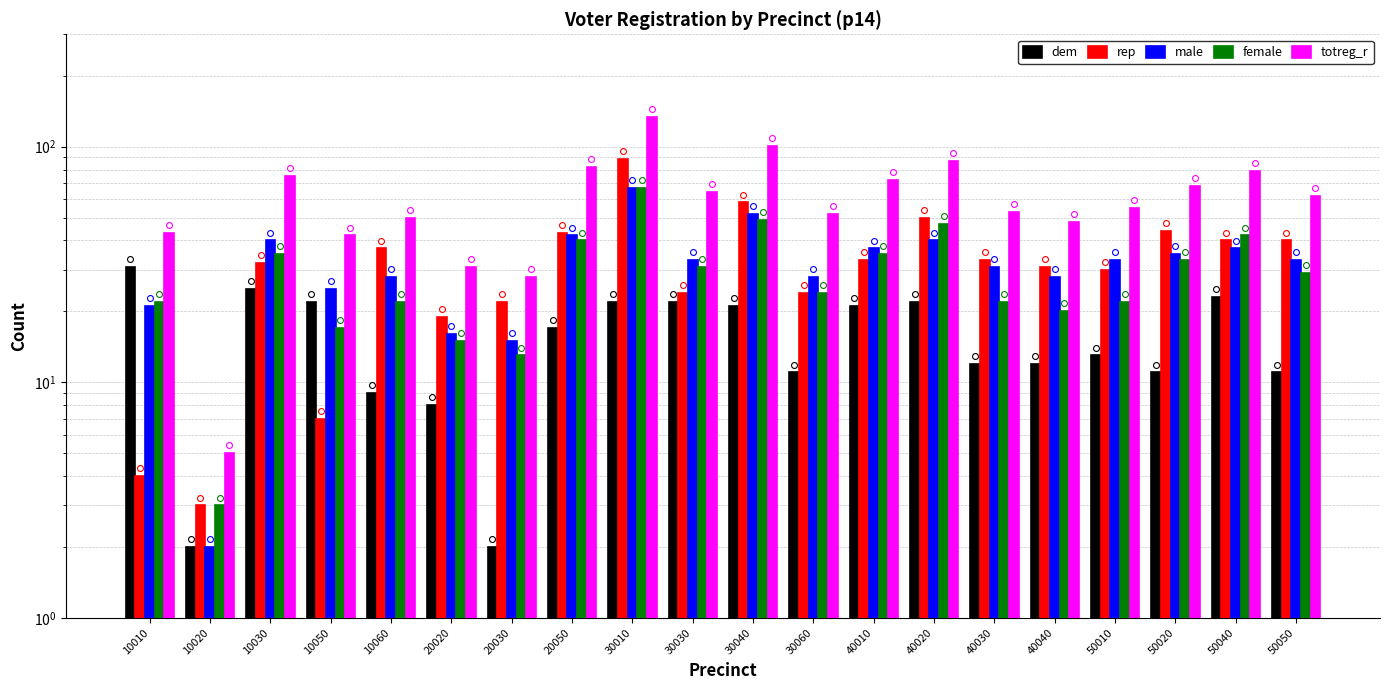

Which series reaches the maximum Y coordinate?

totreg_r